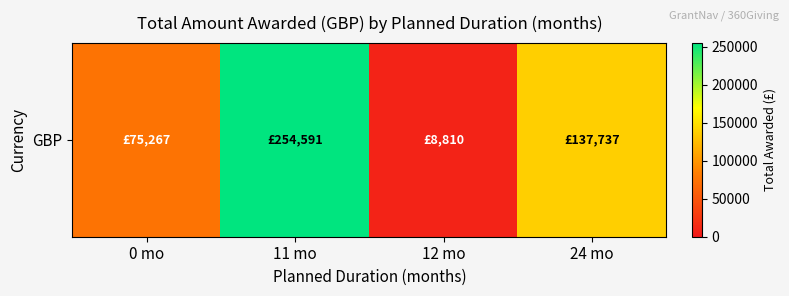

Rank the categories by value from lowest to highest.

12 mo, 0 mo, 24 mo, 11 mo